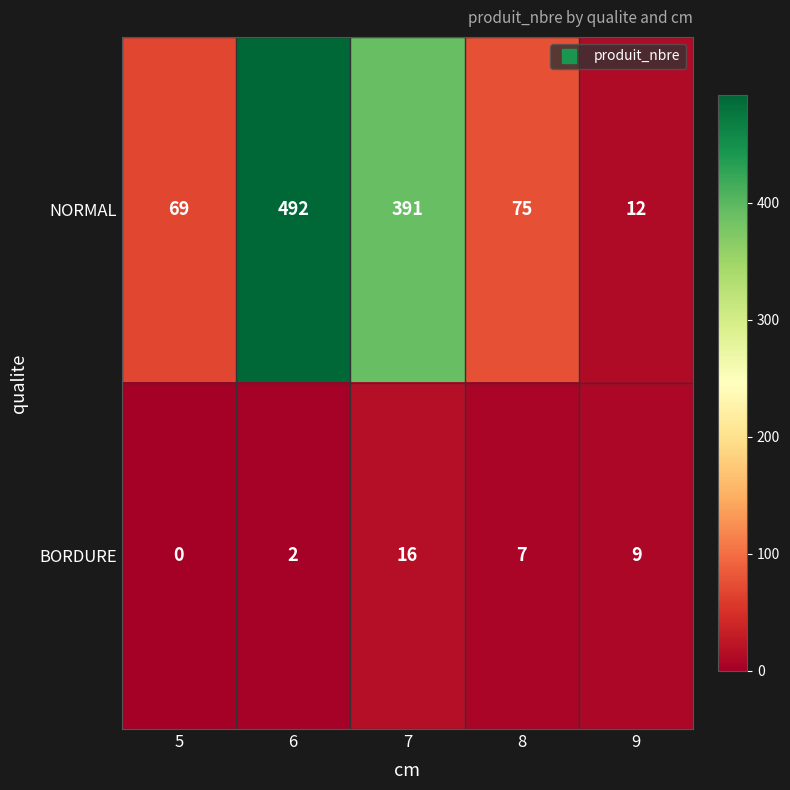

The NORMAL series shows 38 at 8. True or false?

False